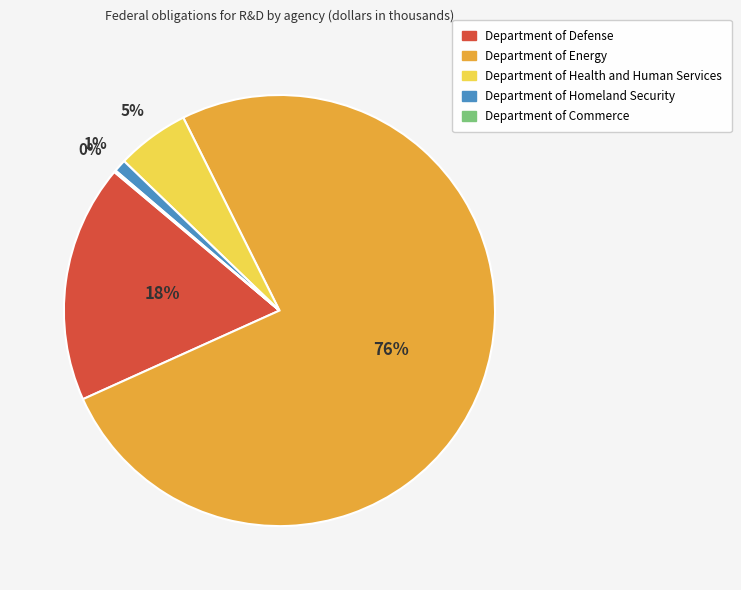

Is the sum of Department of Defense and Department of Health and Human Services greater than half?

No